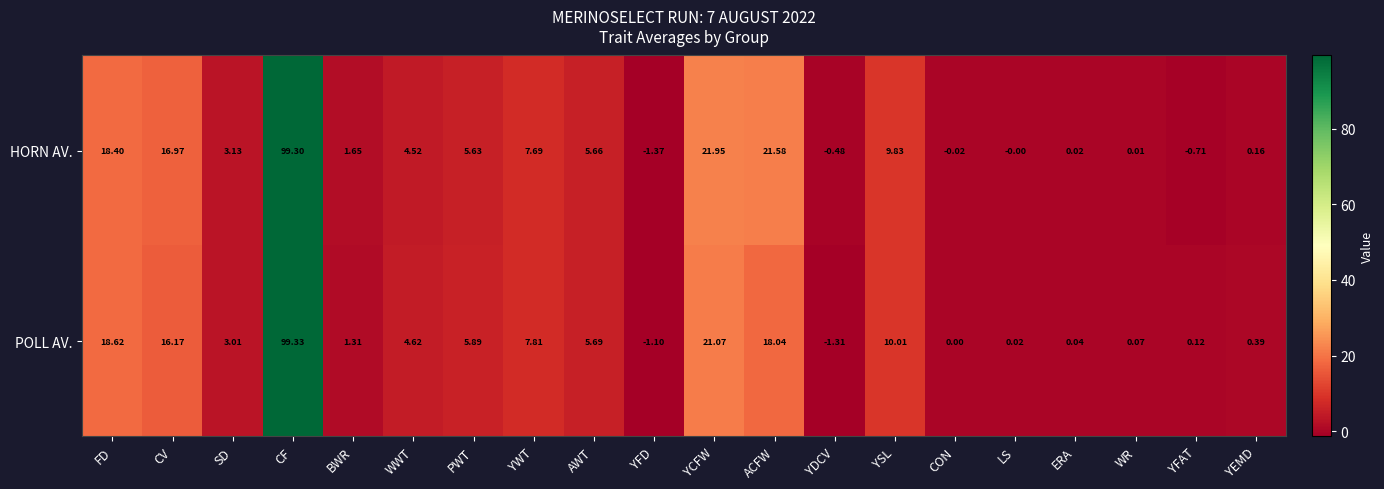

Which label corresponds to the largest value in the chart?

CF